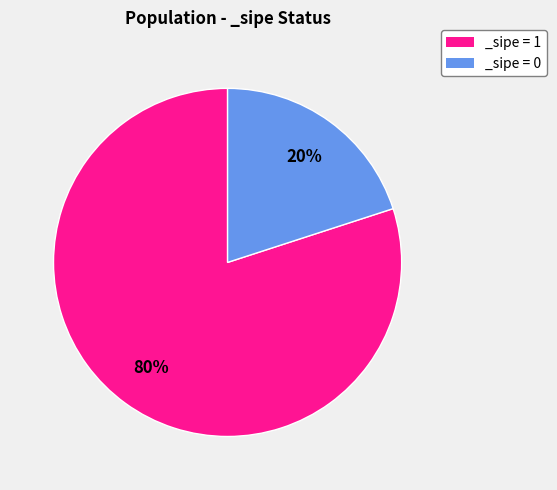

Do _sipe = 0 and _sipe = 1 together represent more than half of the pie?

Yes